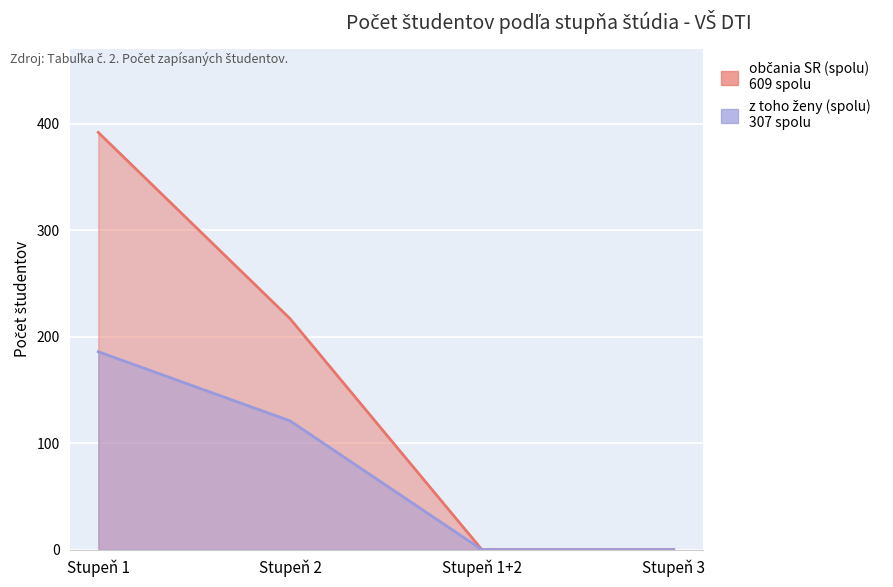

At which category is the sum across all series the highest?

Stupeň 1